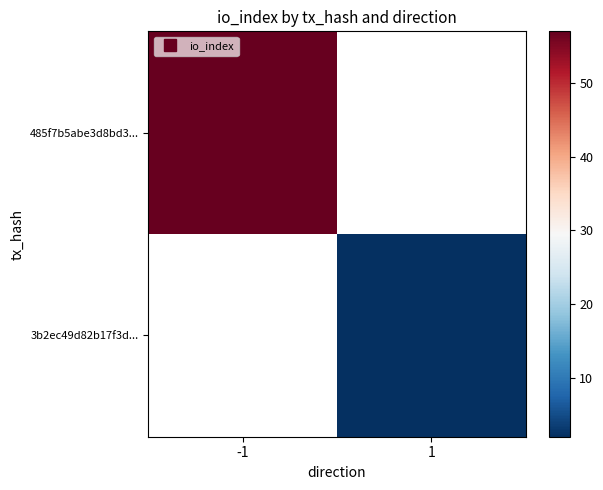

What is the smallest value displayed?

2.0